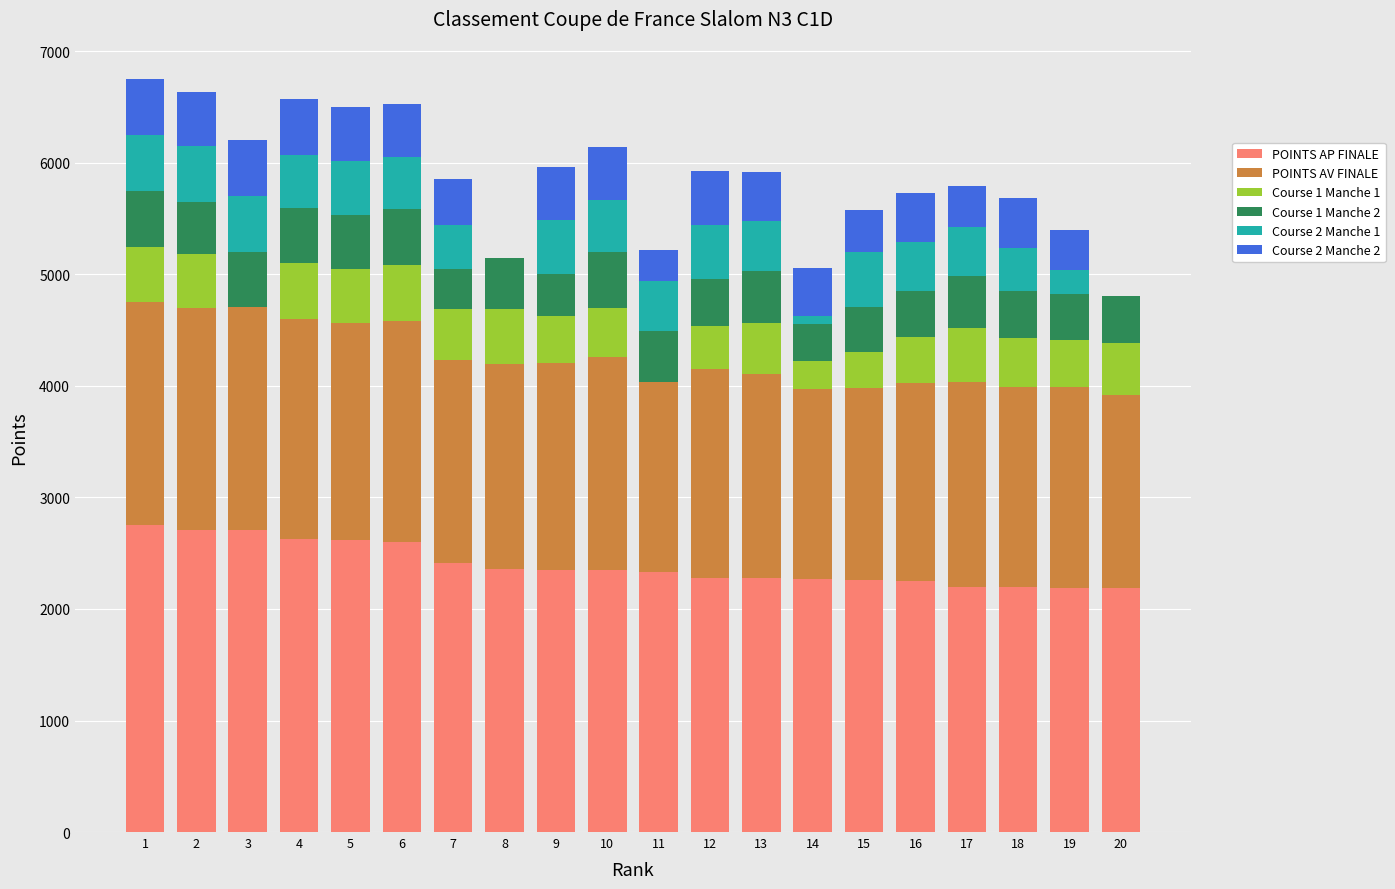

The value of POINTS AP FINALE at 14 is 3338.7. True or false?

False